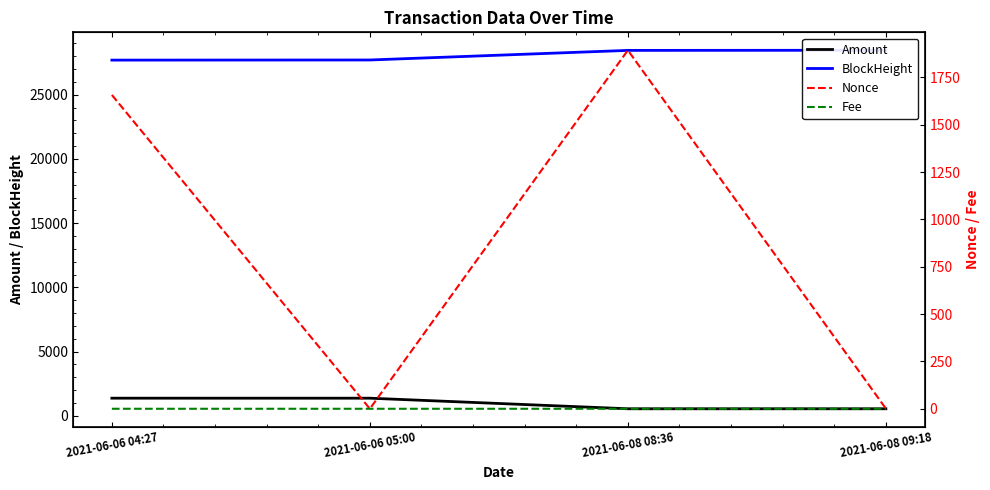

Where does the Nonce series first go above 1657?

2021-06-08 08:36